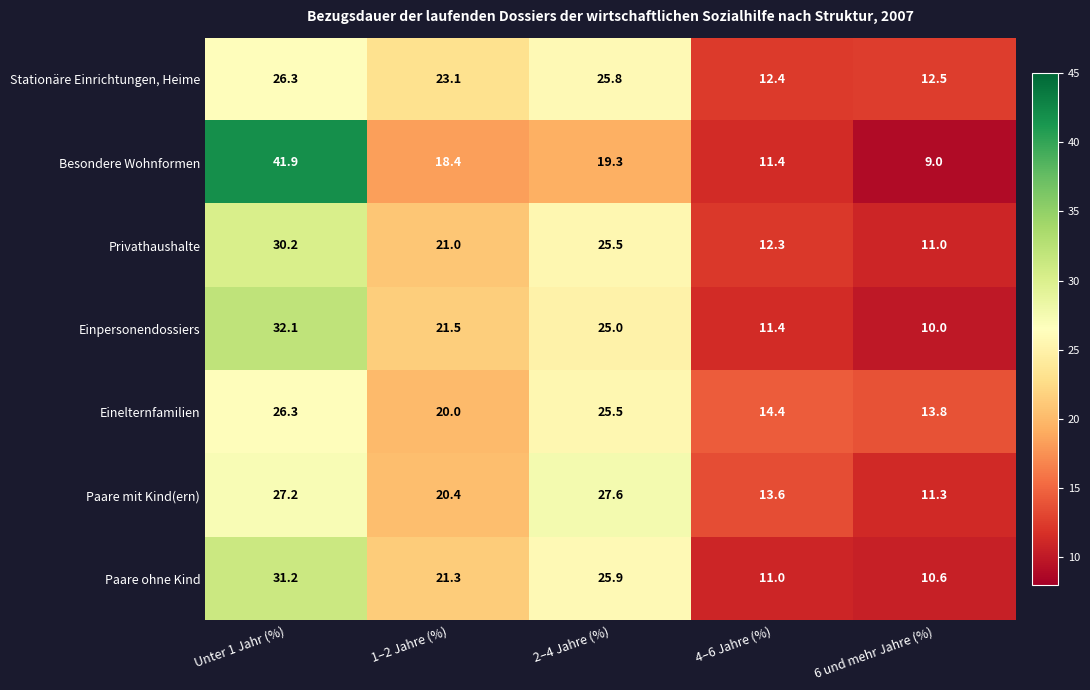

What is the minimum value shown in the chart?

9.0